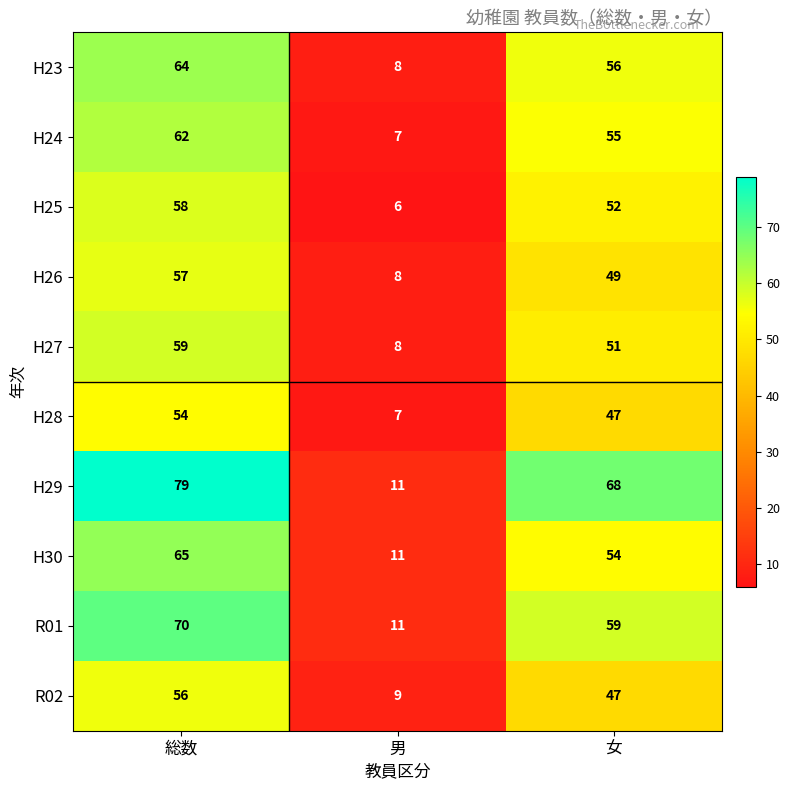

Between 男 and 女, which series saw the biggest shift?

H29